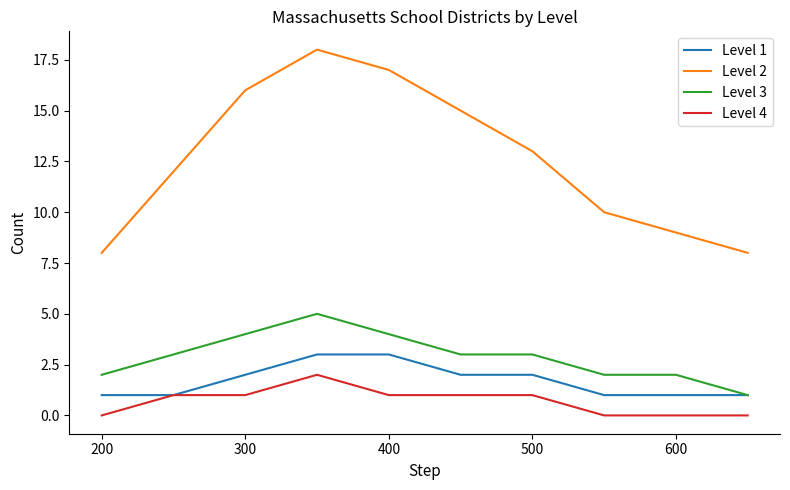

Which series has the largest total across all categories?

Level 2